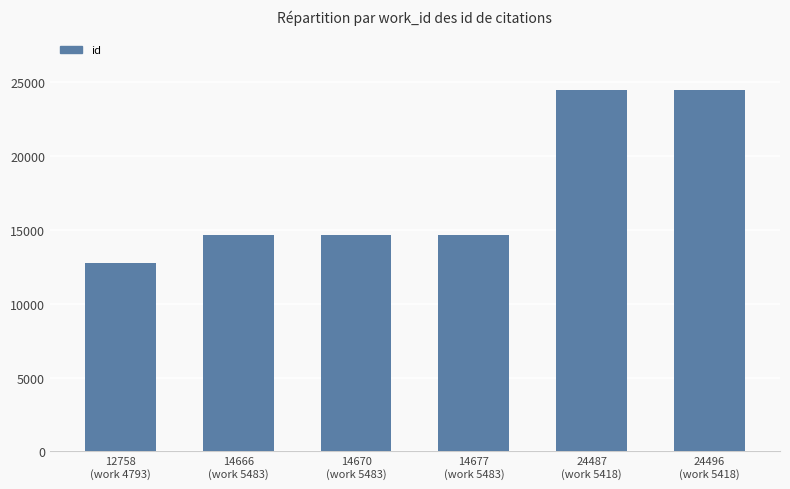

What is the difference between the values at 24496
(work 5418) and 24487
(work 5418)?

9